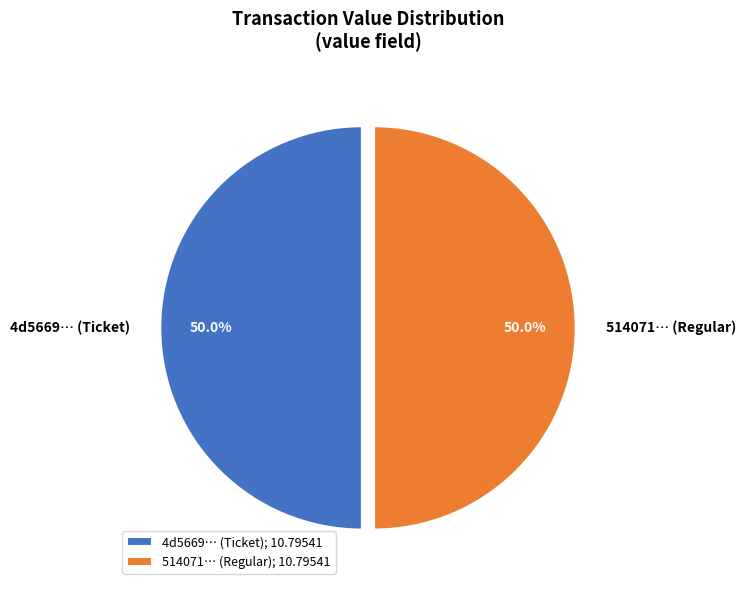

Approximately how many times larger is the value at 4d5669… (Ticket) compared to 514071… (Regular)?

1.0